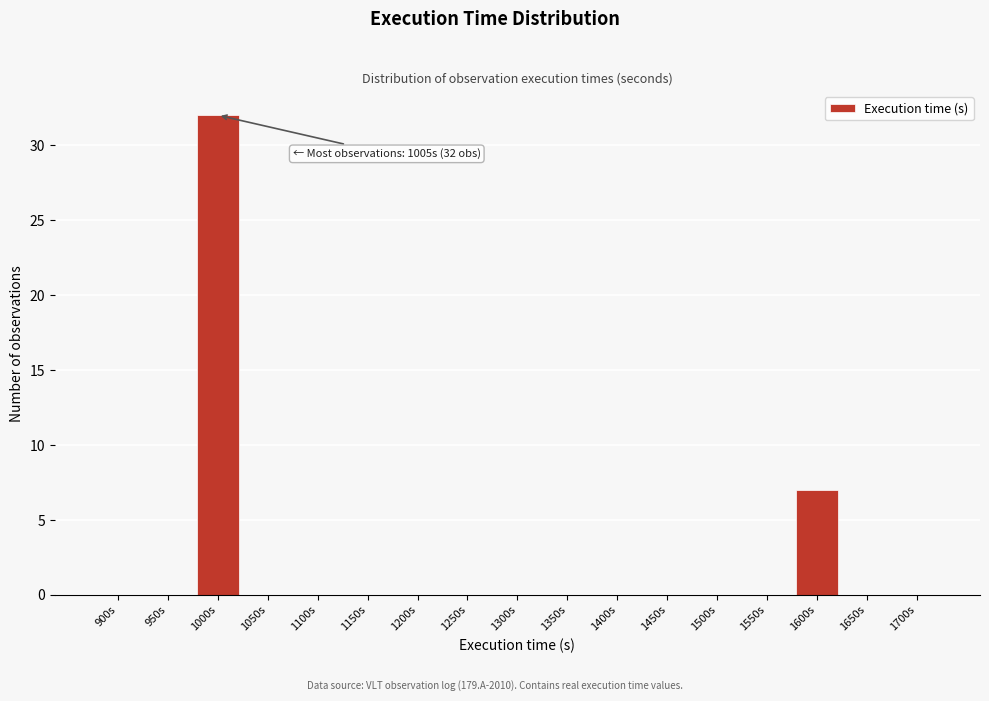

Reading left to right, transcribe all the data shown in this chart.

900s=0	950s=0	1000s=32	1050s=0	1100s=0	1150s=0	1200s=0	1250s=0	1300s=0	1350s=0	1400s=0	1450s=0	1500s=0	1550s=0	1600s=7	1650s=0	1700s=0